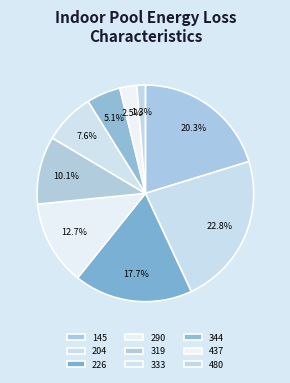

Combined, do 480 and 290 account for over 50%?

No